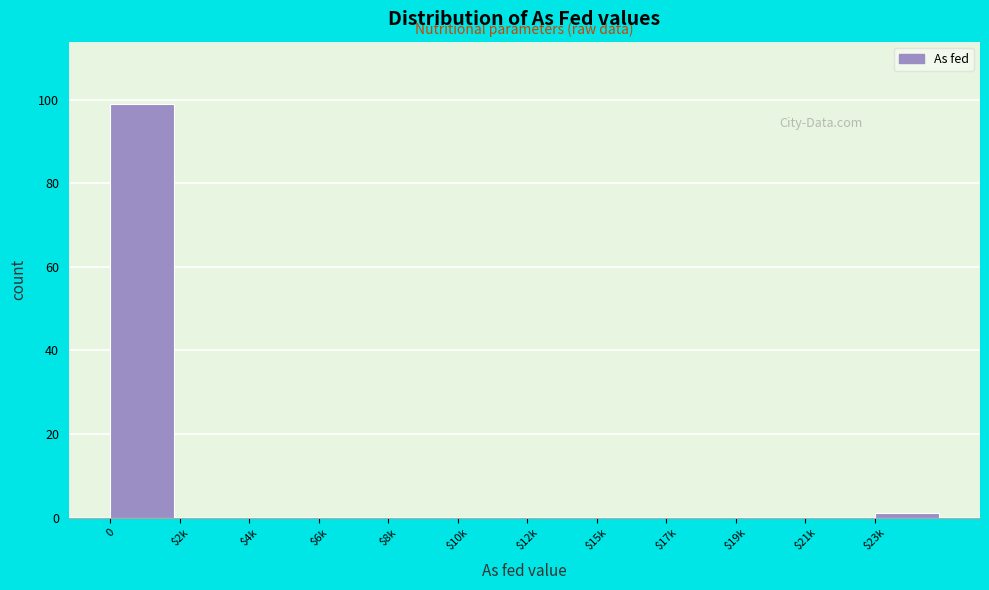

The value at $15k is -35. True or false?

False